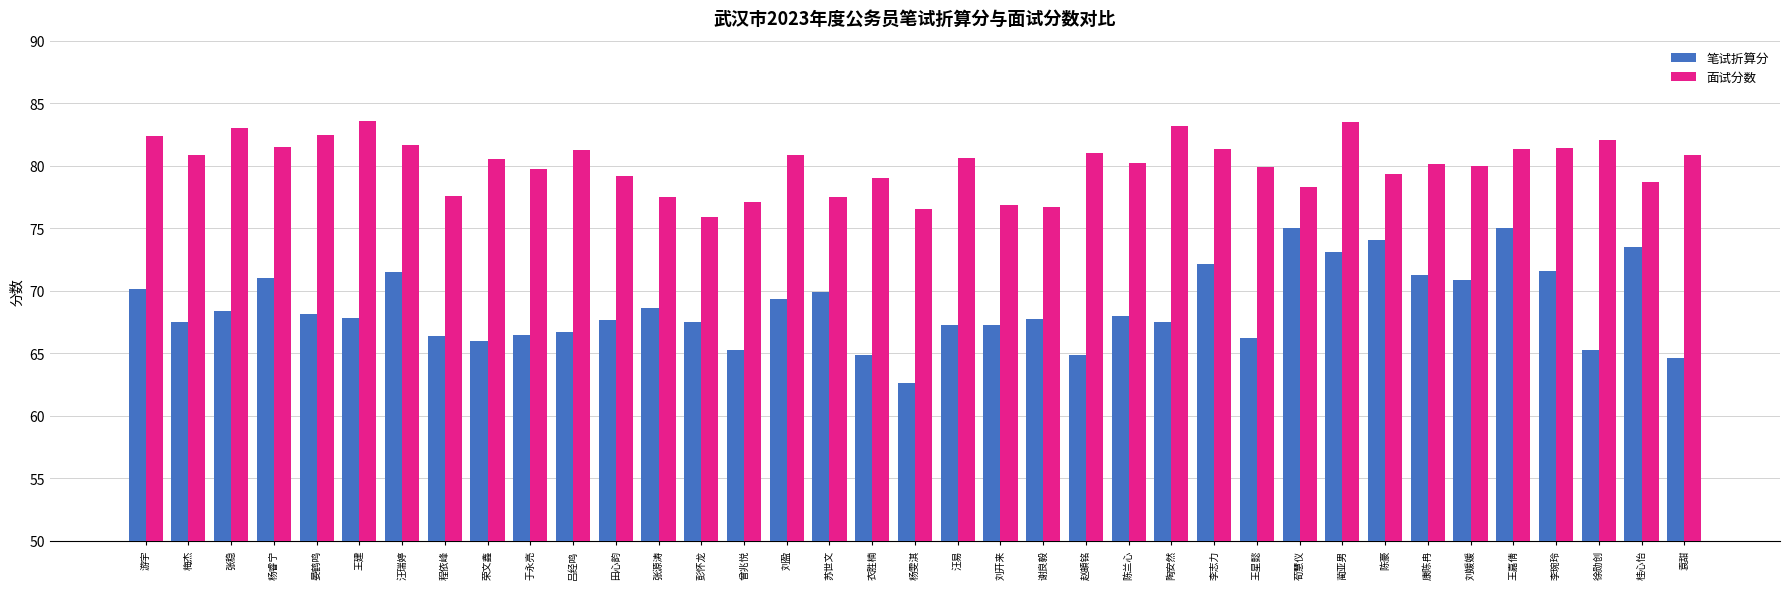

What is the difference between the highest and lowest values at 刘开来?

9.6